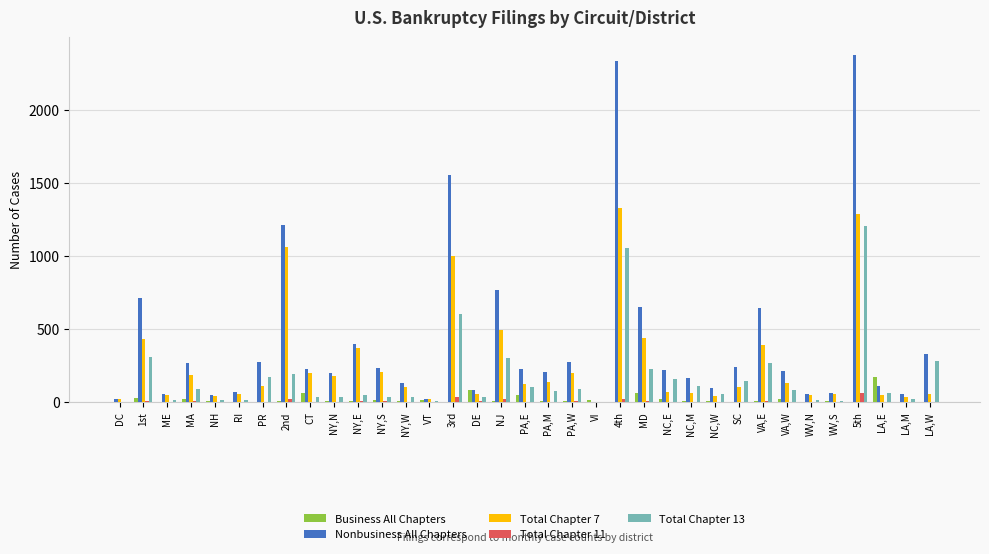

Which series has the largest total across all categories?

Nonbusiness All Chapters